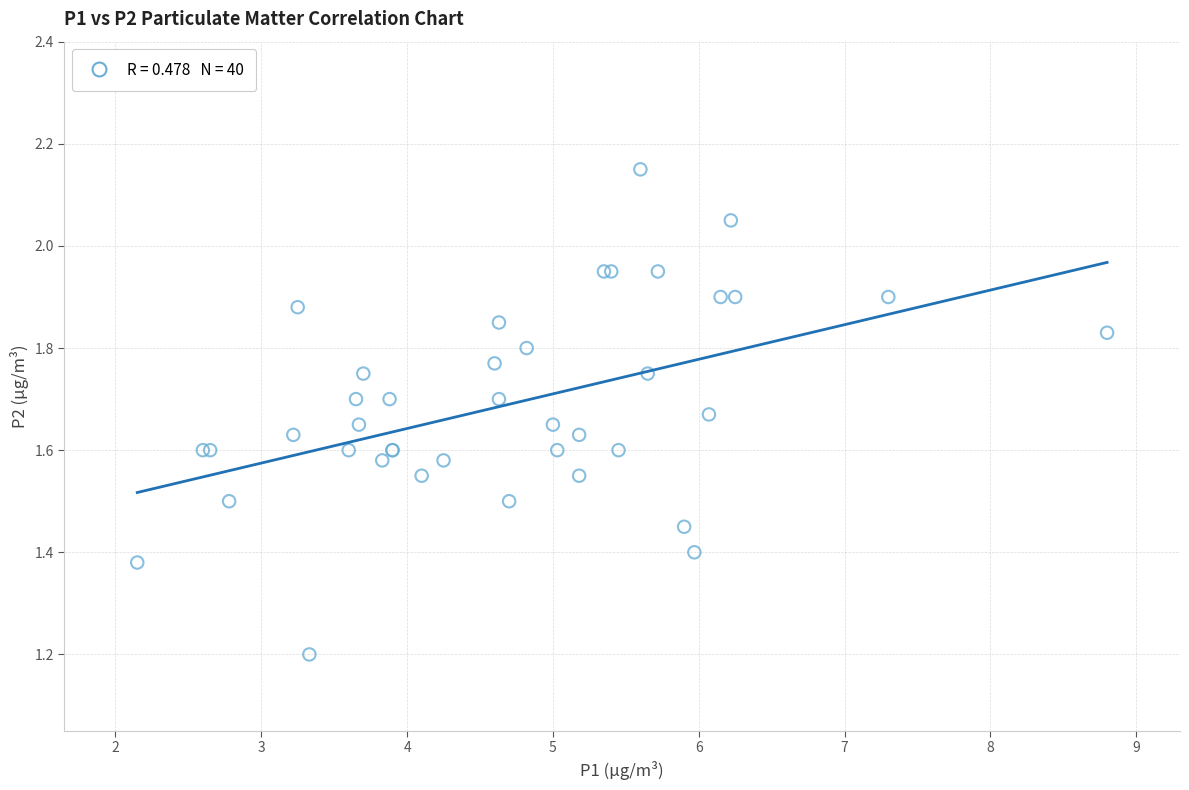

What Y value in the scatter plot is closest to 1?

1.2